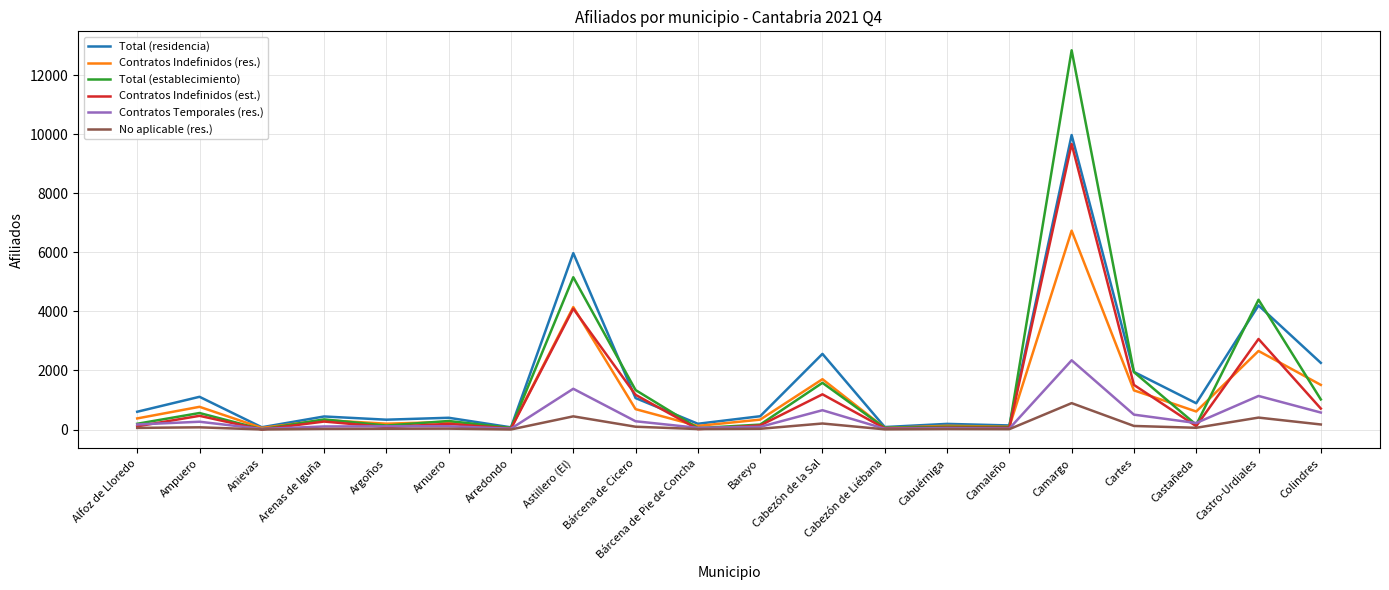

What is the difference between the maximum and minimum values in the Total (residencia) series?

9898